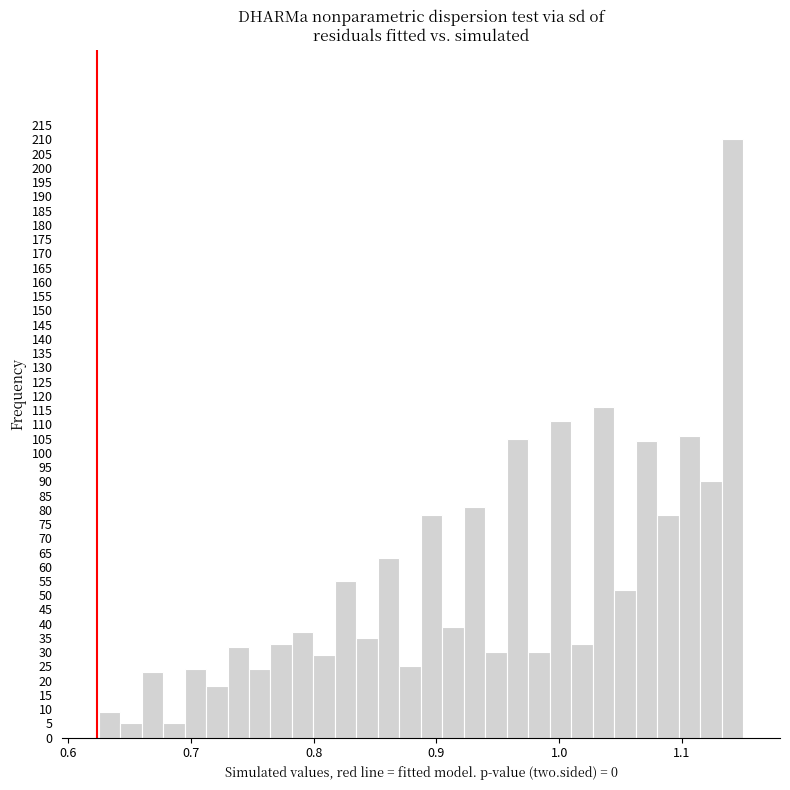

Around what value on the x-axis is the tallest bar? Give the approximate position of its centre, as read against the axis.

1.14